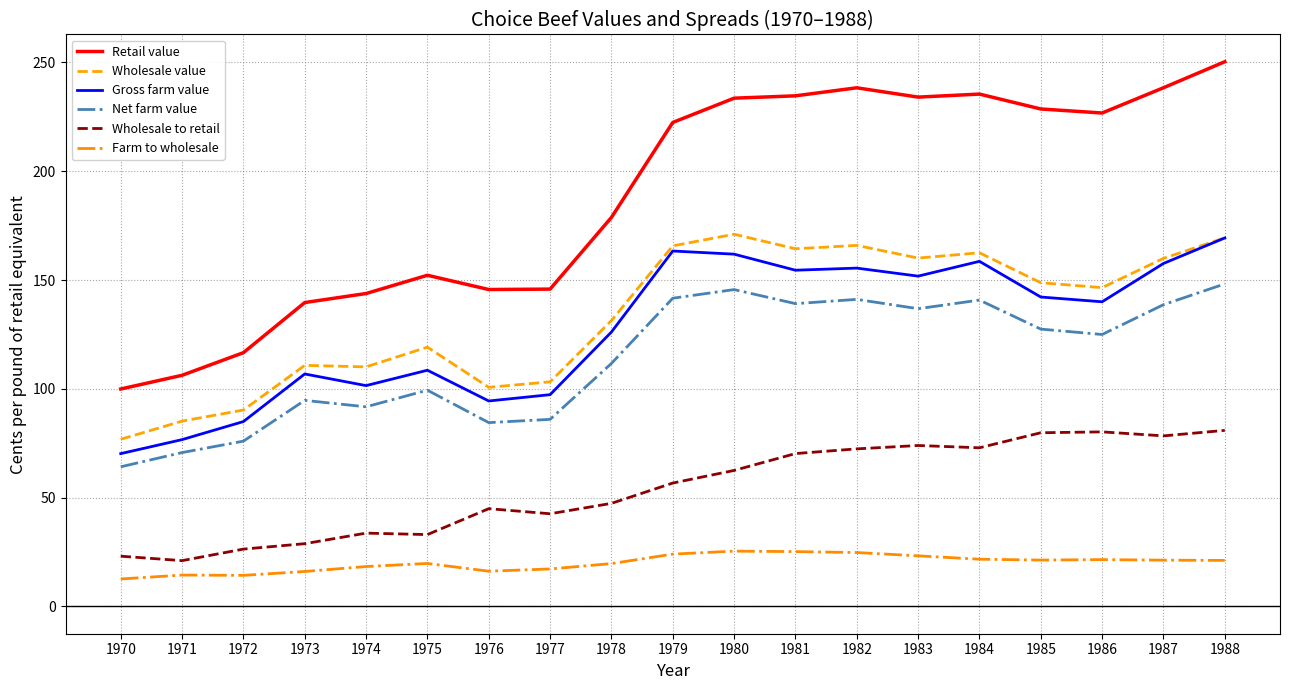

Which series has the largest total across all categories?

Retail value